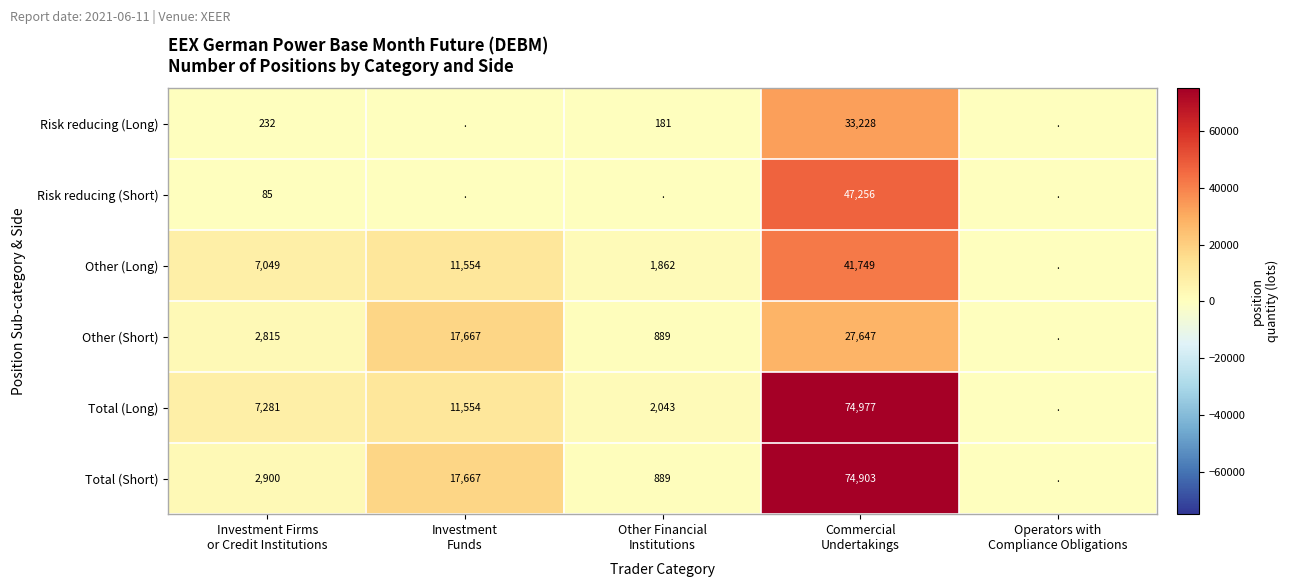

How many distinct data groups are displayed?

6